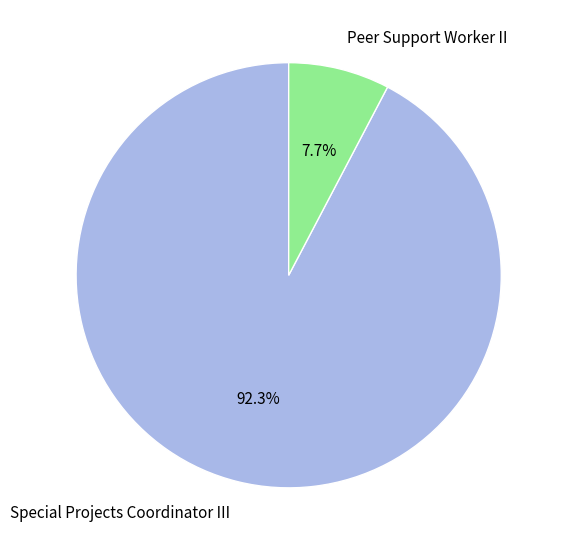

To the nearest percent, what is the average slice percentage?

50%